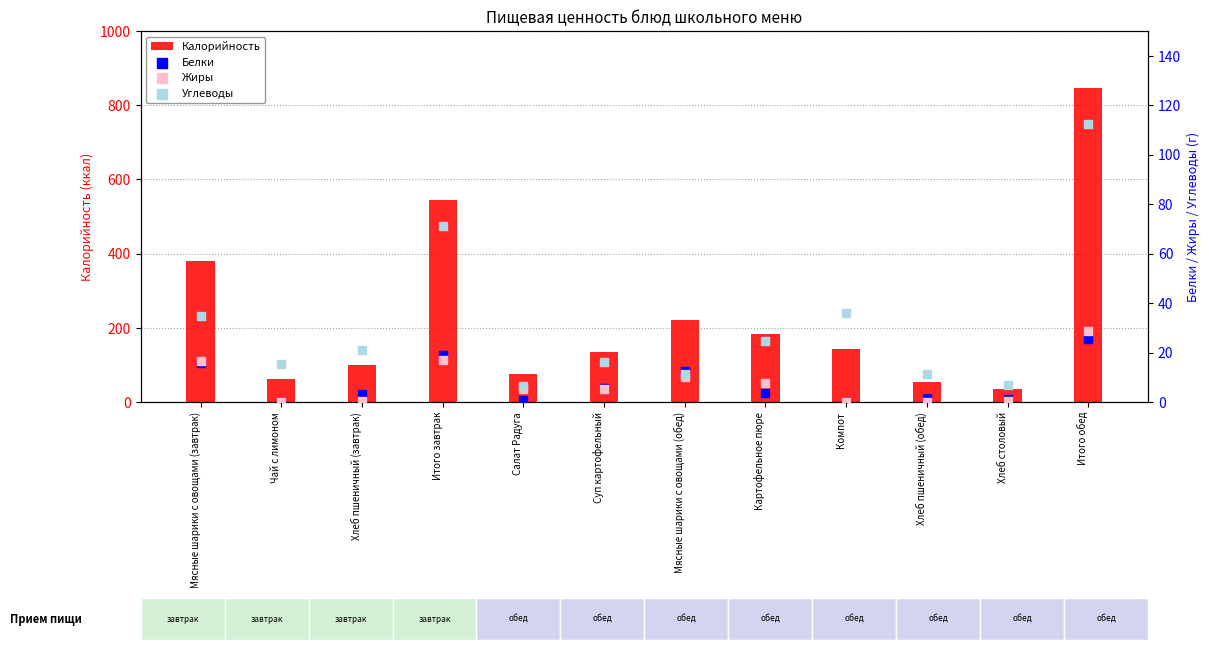

Which series has the widest spread of Y values?

Калорийность